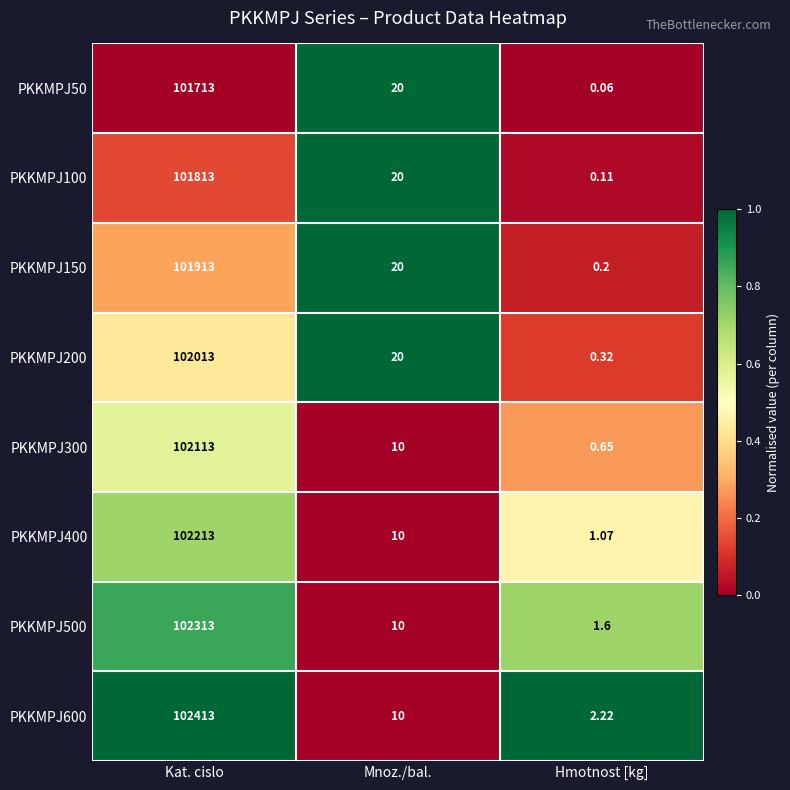

Rank the categories by PKKMPJ50 value from lowest to highest.

Hmotnost [kg], Mnoz./bal., Kat. cislo